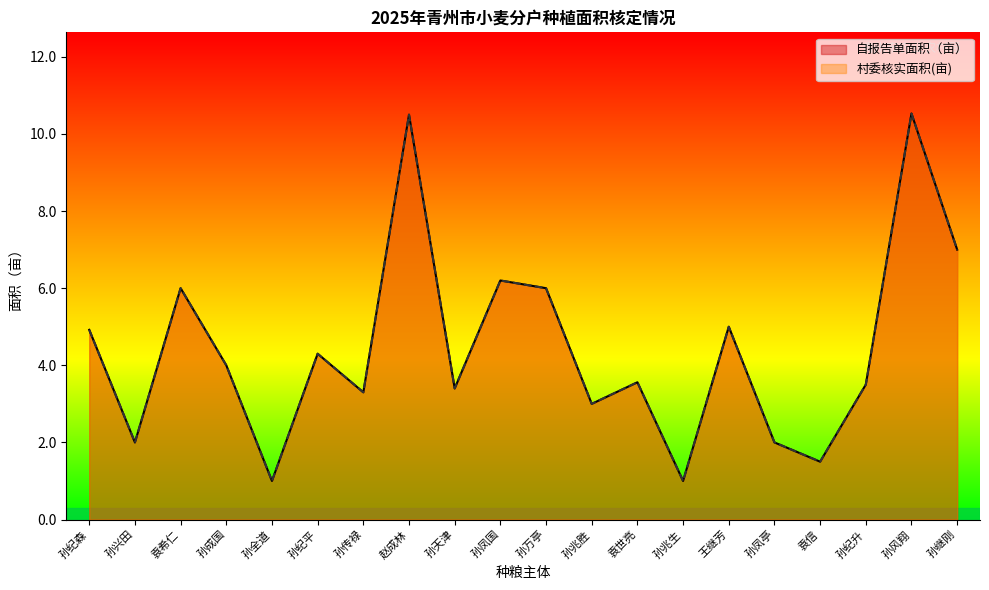

The 自报告单面积（亩） series shows 1.0 at 孙全道. True or false?

True